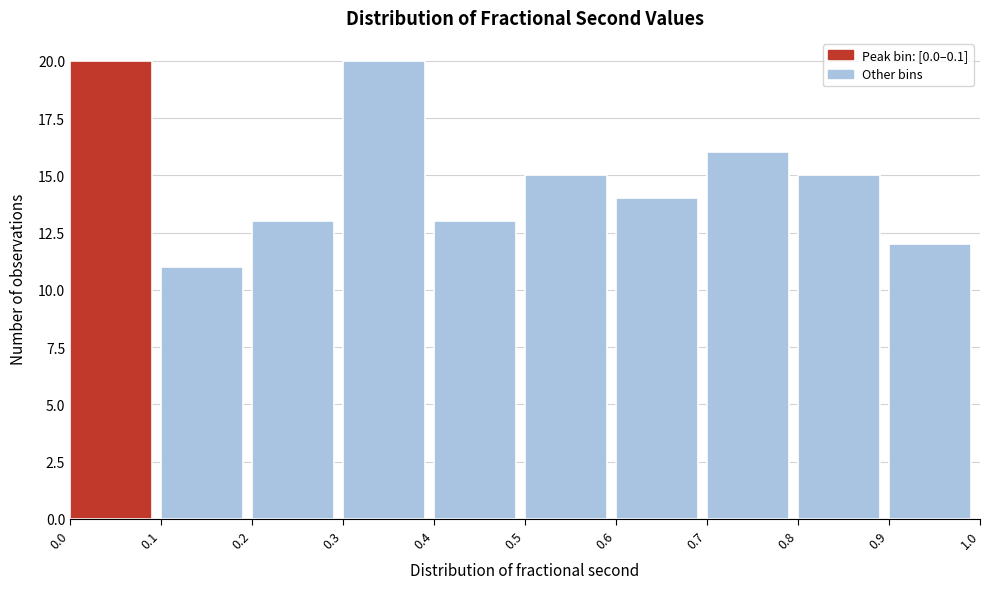

Reading left to right, transcribe this chart: for each bar, give the range it covers on the x-axis and its height. The values are not printed on the chart, so give them approximately, as read against the axis.

0.0 to 0.1: 20
0.1 to 0.2: 11
0.2 to 0.3: 13
0.3 to 0.4: 20
0.4 to 0.5: 13
0.5 to 0.6: 15
0.6 to 0.7: 14
0.7 to 0.8: 16
0.8 to 0.9: 15
0.9 to 1.0: 12